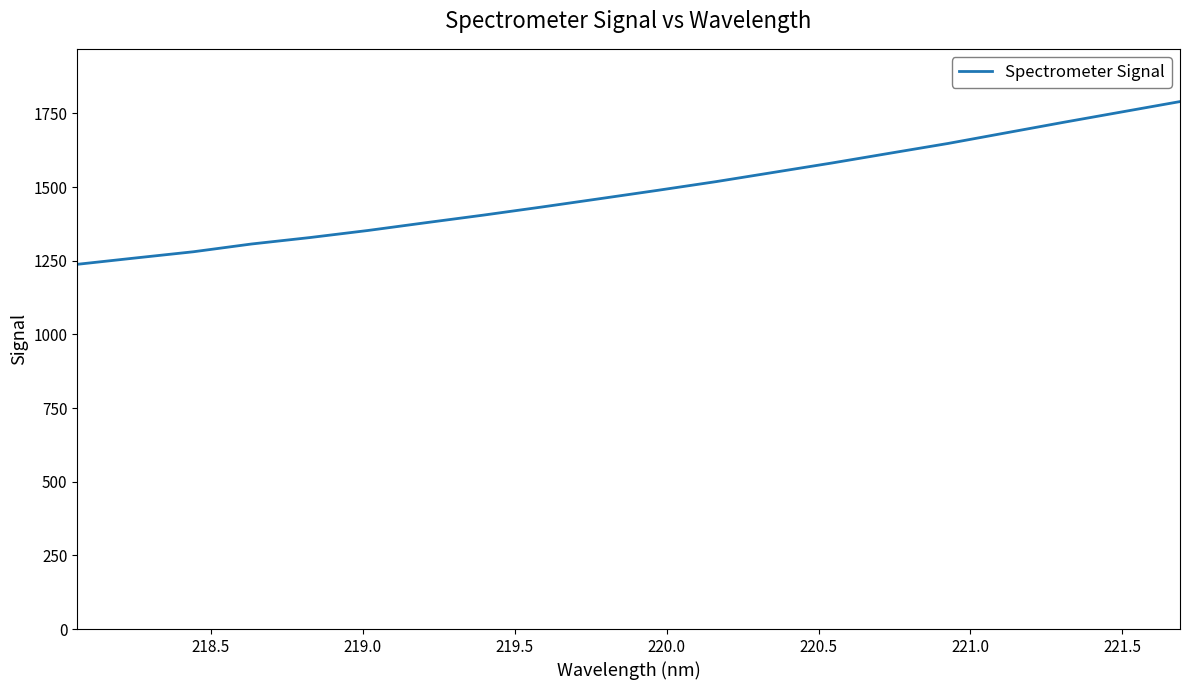

What is the smallest value displayed?

1237.8